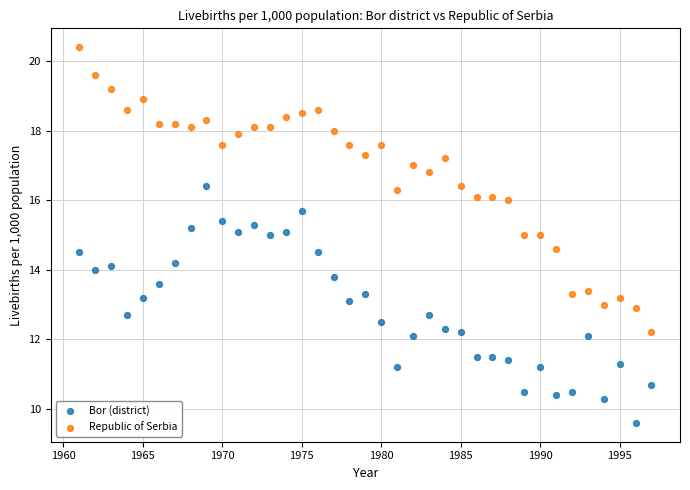

Which series has the largest Y range (max minus min)?

Republic of Serbia